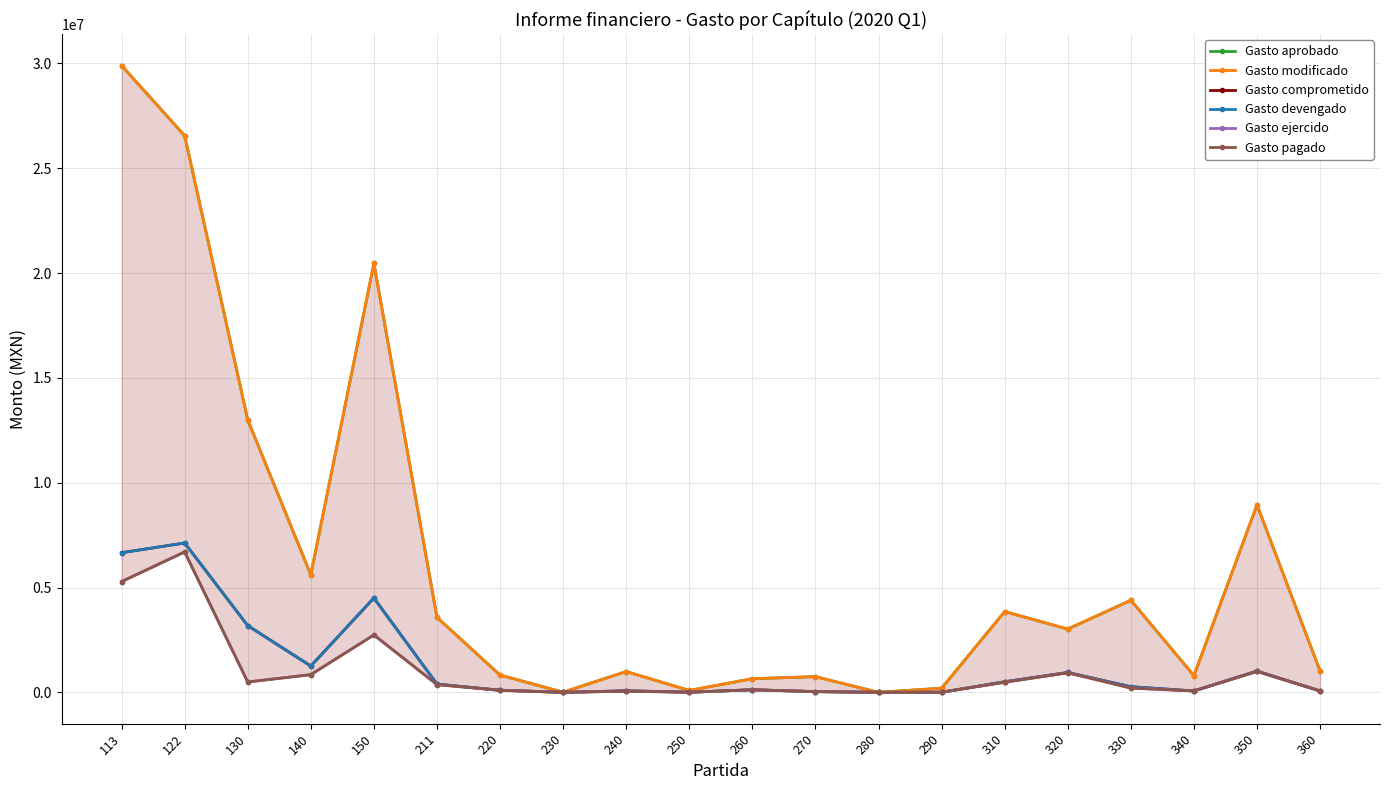

How many distinct data groups are displayed?

6